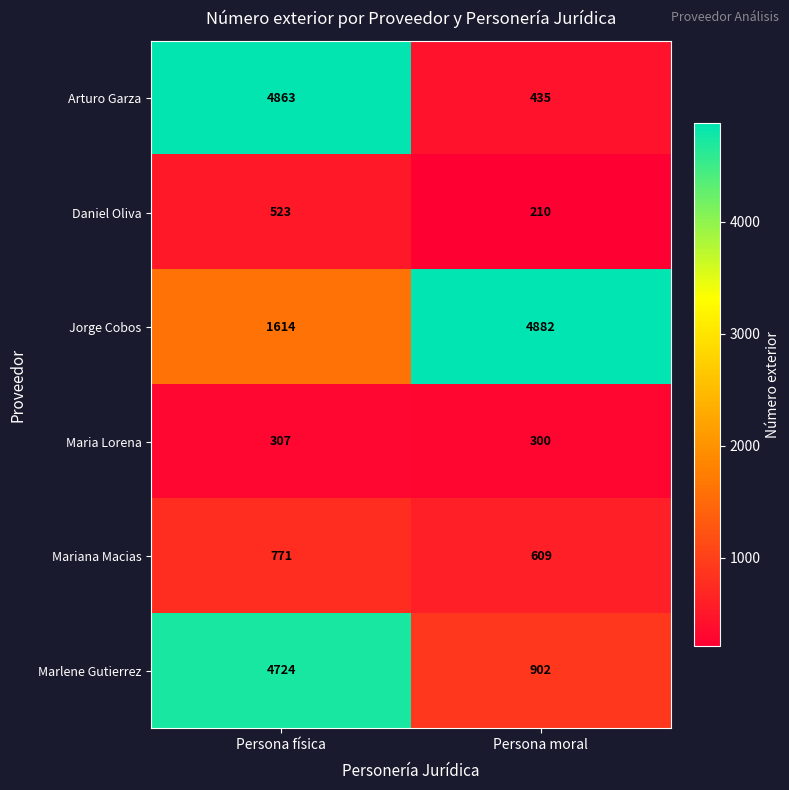

At which category is the sum across all series the highest?

Persona física